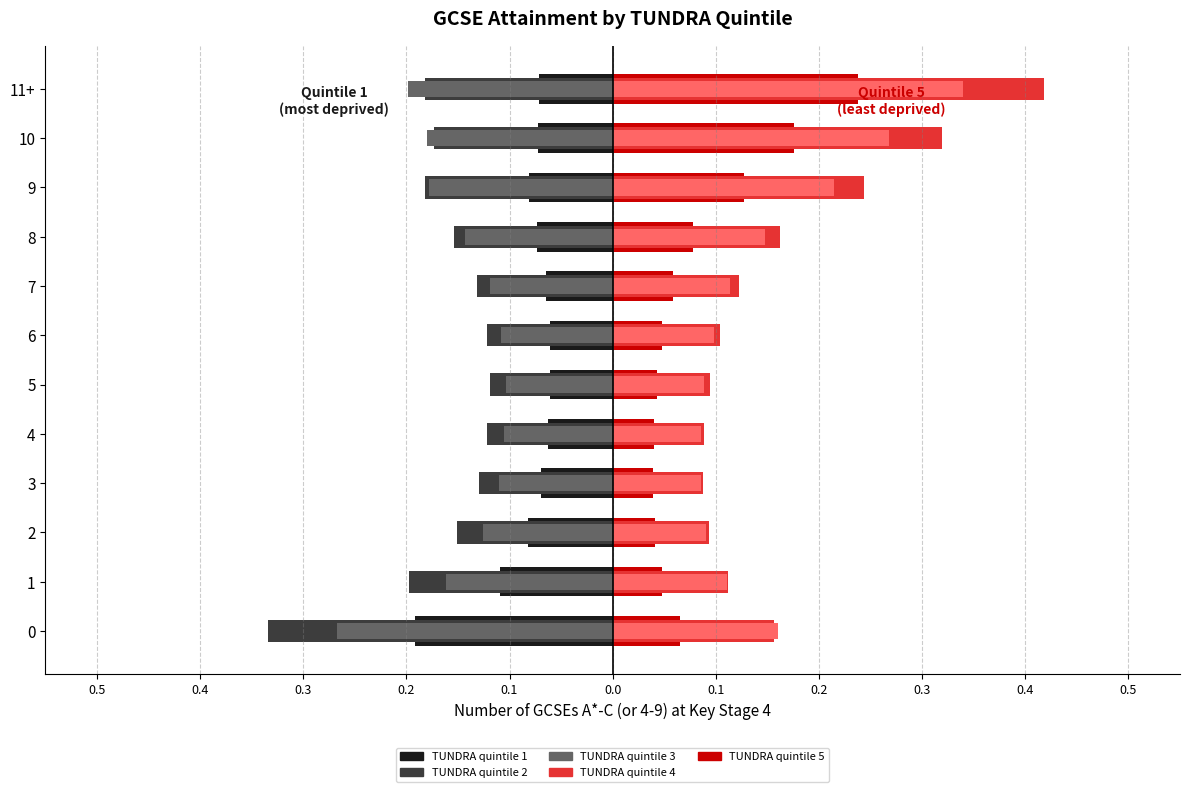

Count the TUNDRA quintile 4 values in the range 0 to 1.

12